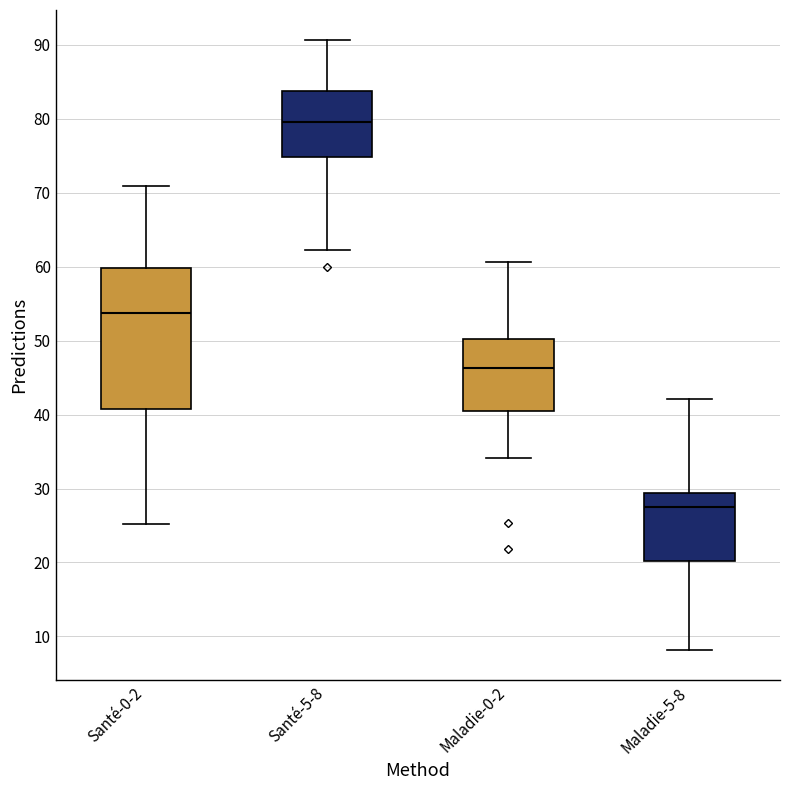

Reading left to right, transcribe this box plot: for each box, give where its median line is, the range the box spans, and where its two whiskers end, as read against the y-axis. The values are not printed on the chart, so give them approximately, as read against the axis.

Santé-0-2: median 54, box 41 to 60, whiskers 25 to 71
Santé-5-8: median 80, box 75 to 84, whiskers 62 to 91
Maladie-0-2: median 46, box 40 to 50, whiskers 34 to 61
Maladie-5-8: median 28, box 20 to 29, whiskers 8 to 42